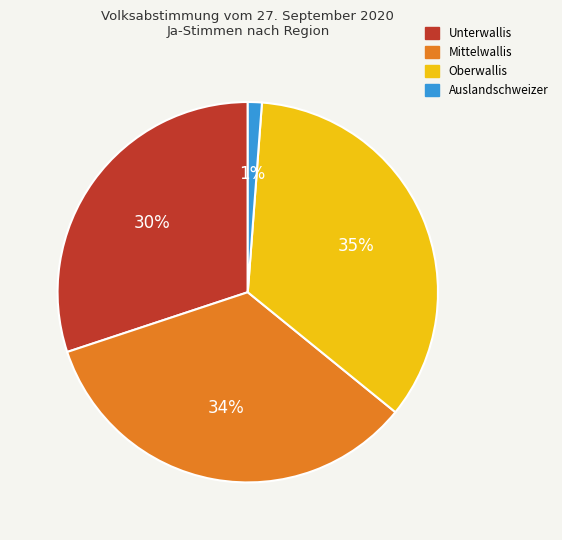

Which slice is the smallest?

Auslandschweizer